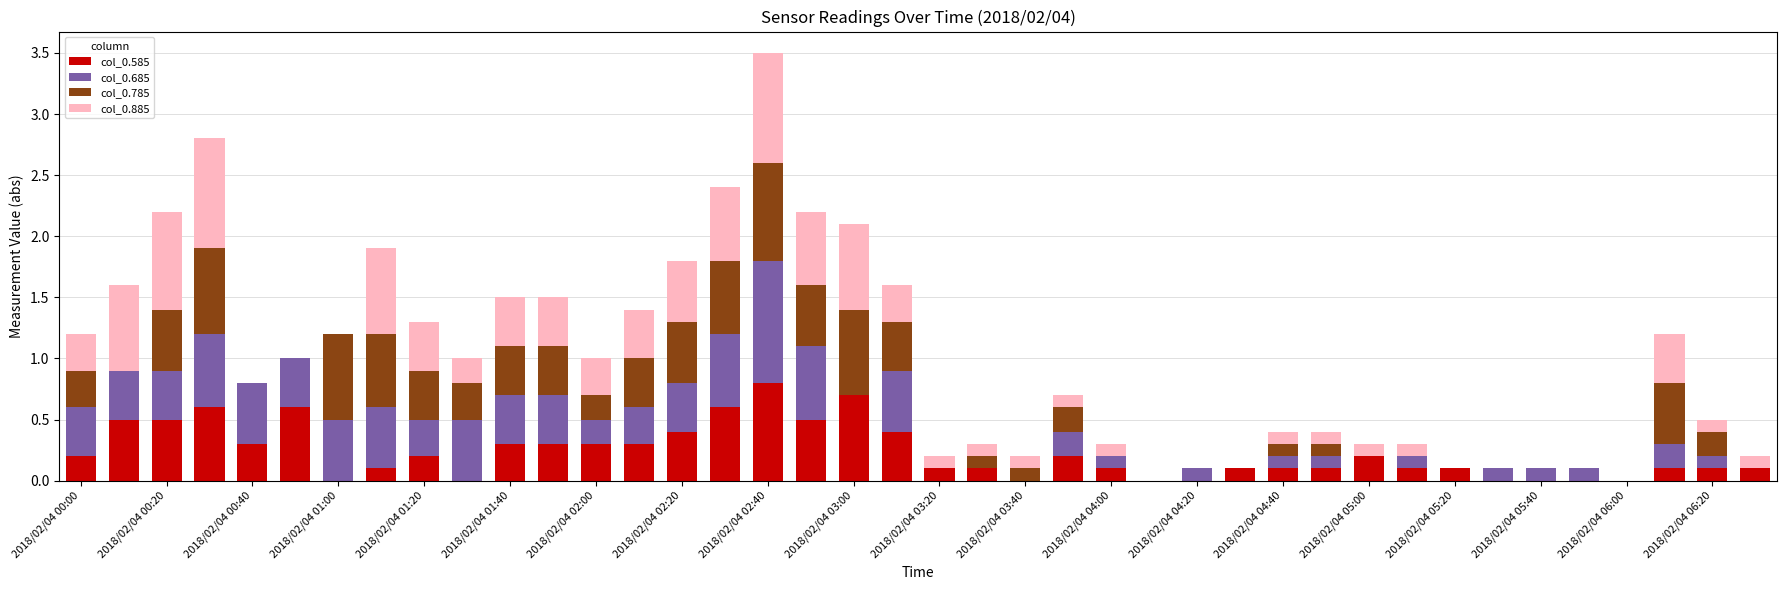

What is the maximum value for col_0.585?

0.8